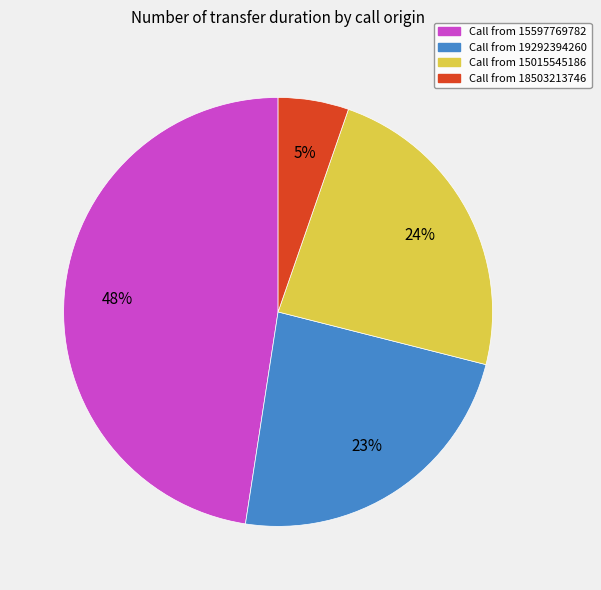

To the nearest percent, what is the average slice percentage?

25%